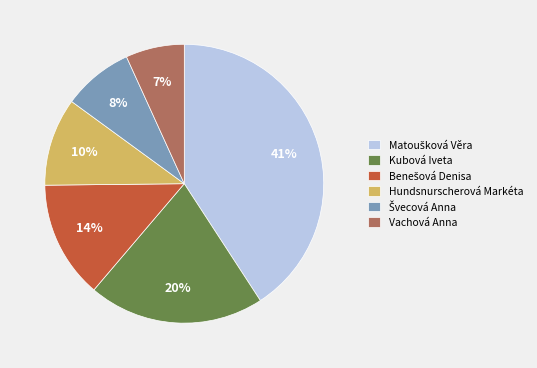

Count the number of slices in the pie.

6